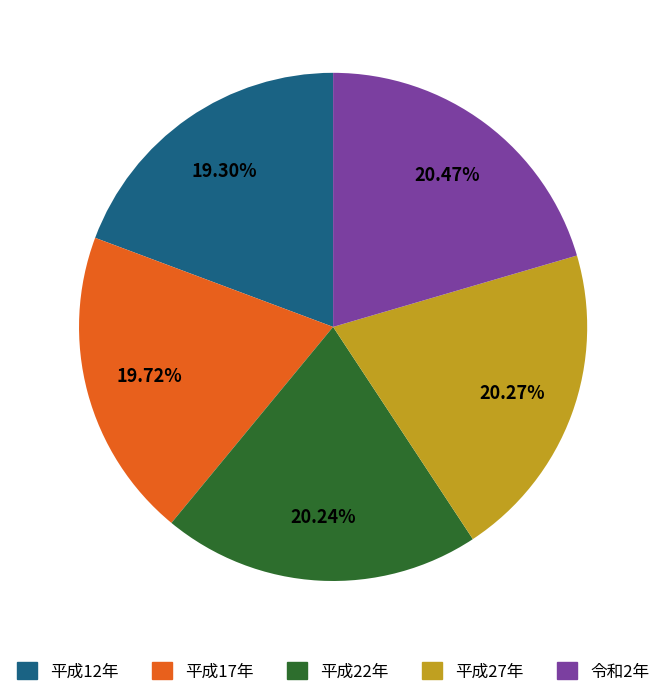

True or false: 令和2年 accounts for 20% of the total.

True